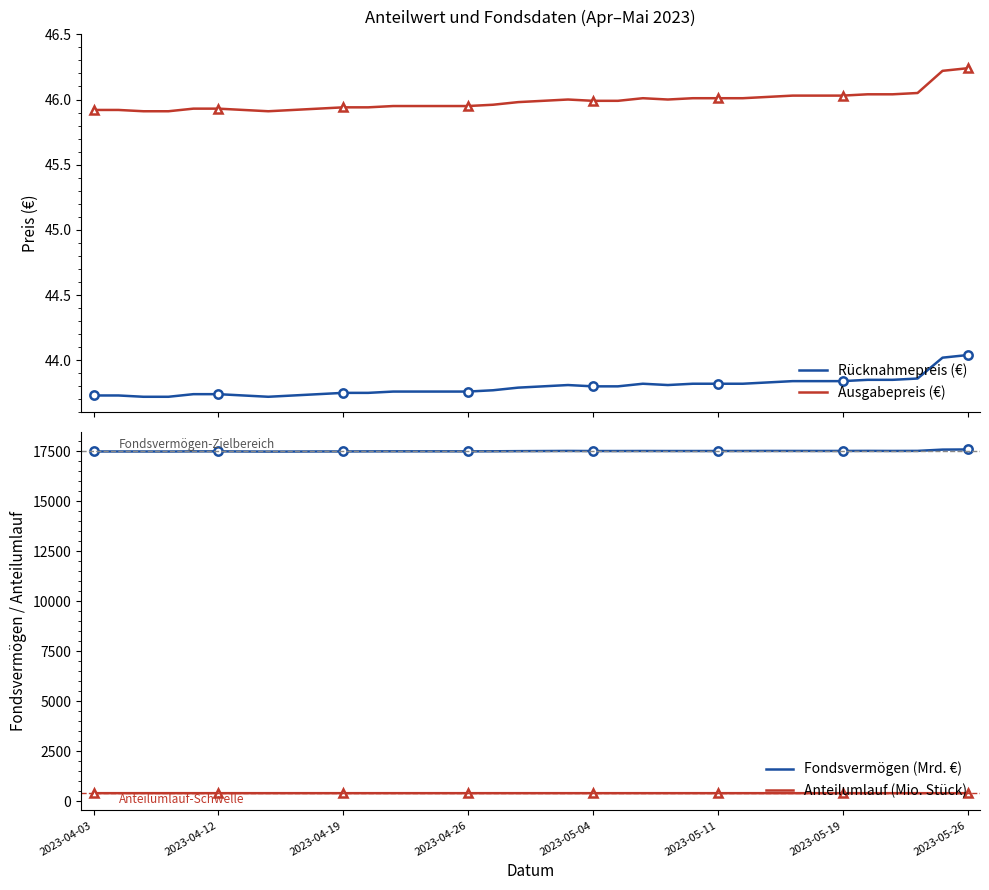

True or false: Rücknahmepreis (€) and Ausgabepreis (€) intersect in this chart.

False